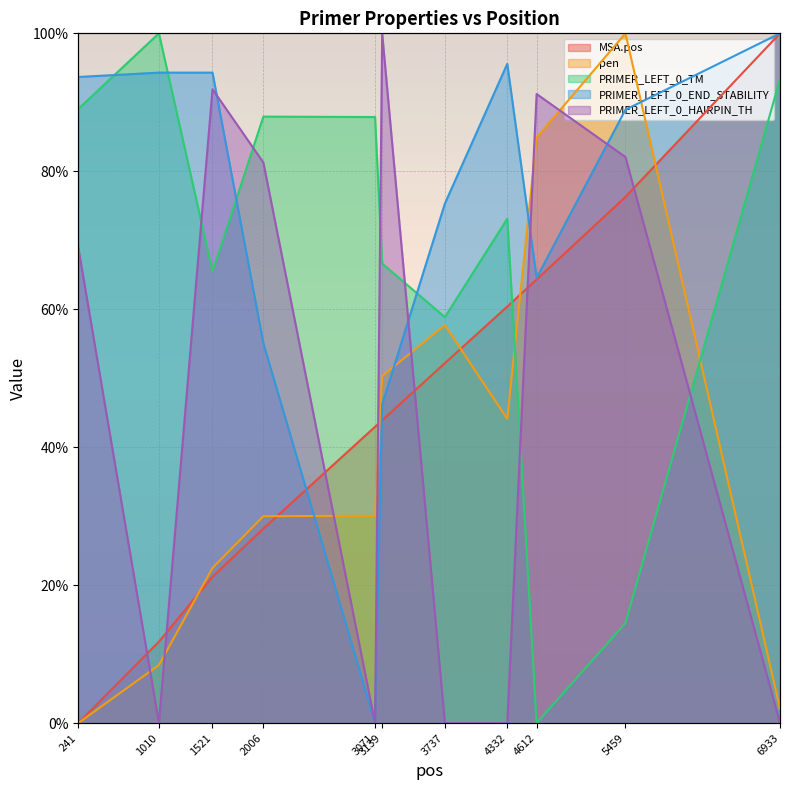

True or false: PRIMER_LEFT_0_END_STABILITY has a value of 94.3 at 1010.

True